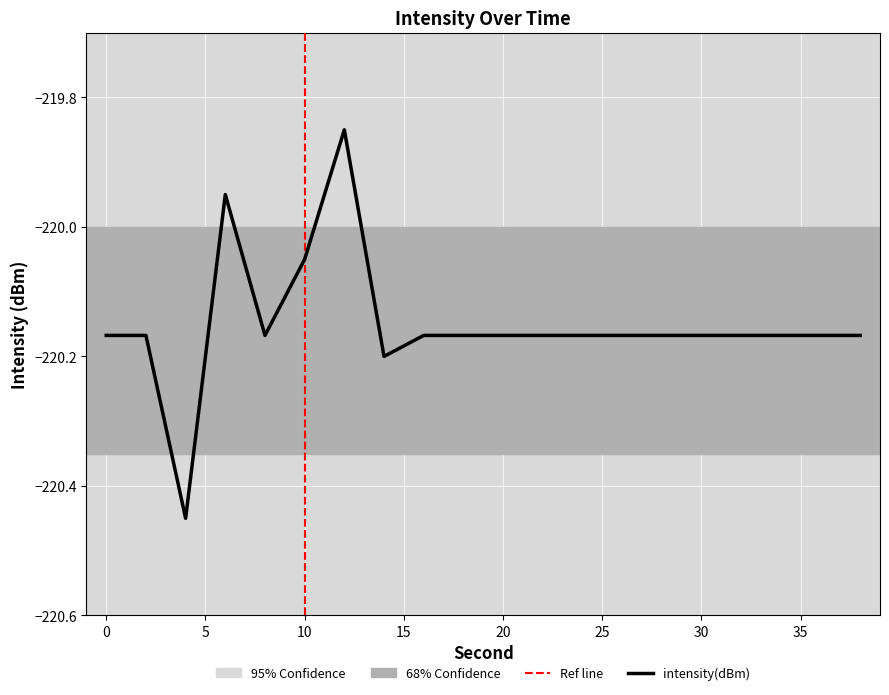

What is the difference between the maximum and minimum values?

0.6